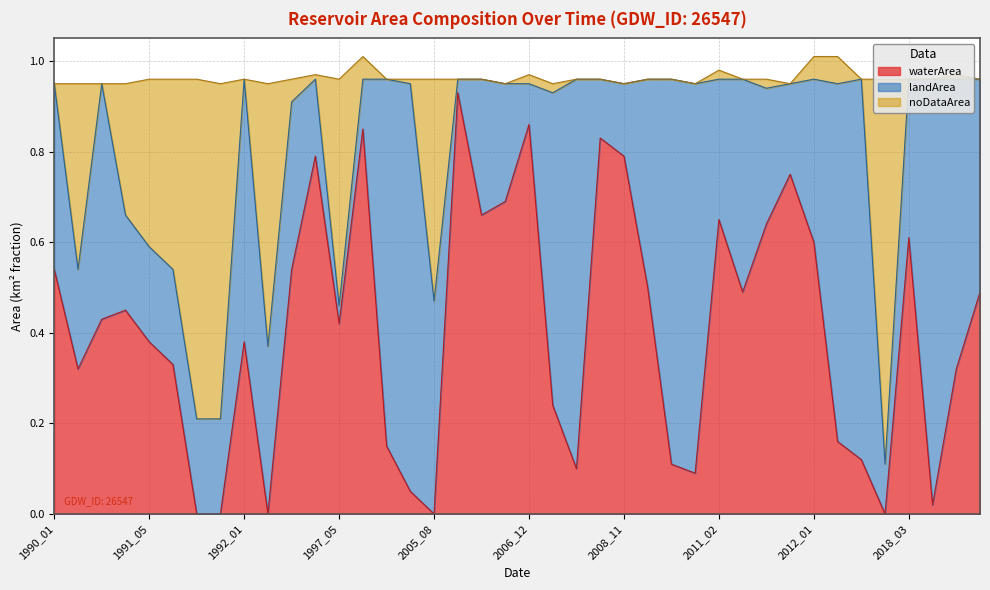

The noDataArea series shows 1.4 at 1991_03. True or false?

False